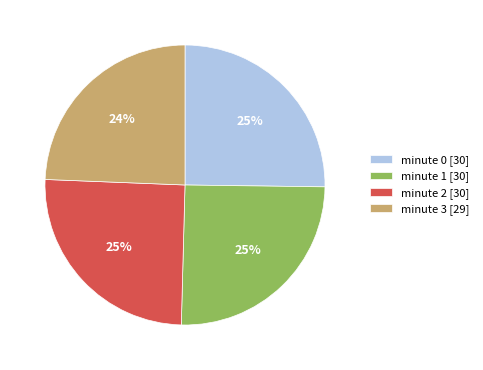

Count the number of slices in the pie.

4